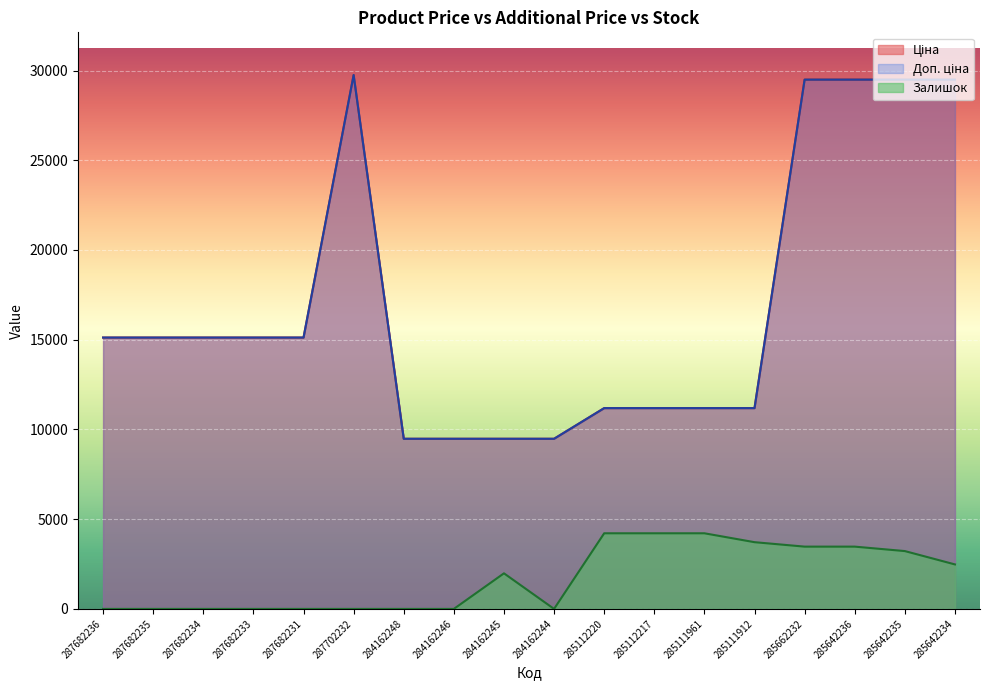

Reading left to right, list all the values displayed in this chart.

Ціна: 15120.0	15120.0	15120.0	15120.0	15120.0	29747.2	9480.1	9480.1	9480.1	9480.1	11188.2	11188.2	11188.2	11188.2	29491.5	29491.5	29491.5	29491.5
Доп. ціна: 15120.0	15120.0	15120.0	15120.0	15120.0	29747.2	9480.1	9480.1	9480.1	9480.1	11188.2	11188.2	11188.2	11188.2	29491.5	29491.5	29491.5	29491.5
Залишок: 0.0	0.0	0.0	0.0	0.0	0.0	0.0	0.0	1983.1	0.0	4214.2	4214.2	4214.2	3718.4	3470.5	3470.5	3222.6	2478.9